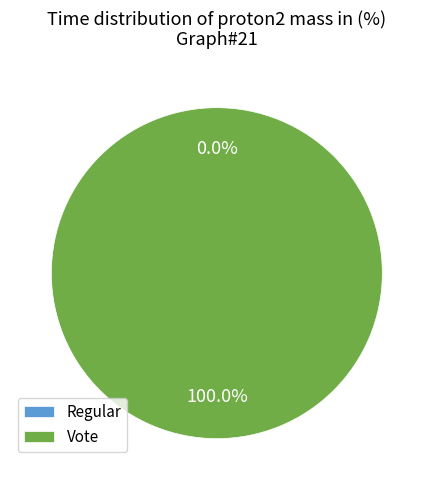

How many slices are in this pie chart?

2